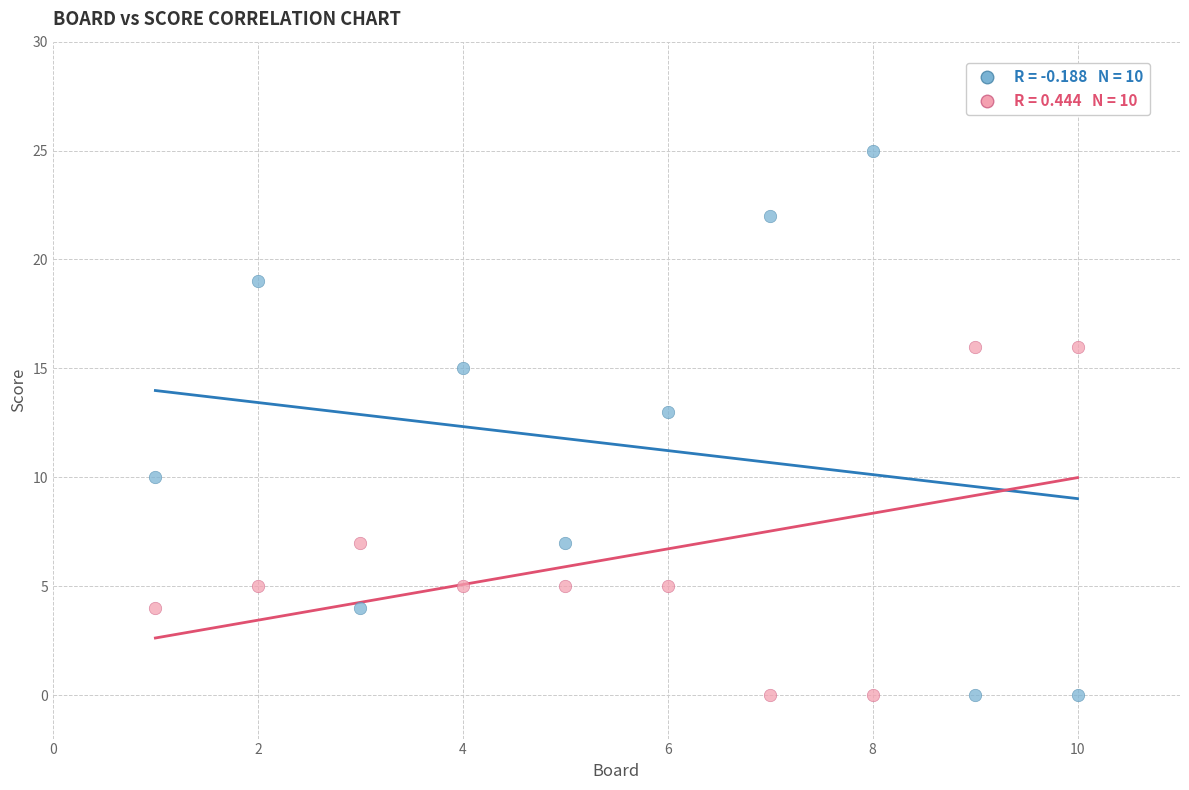

Across all series, what Y value is closest to 12?

13